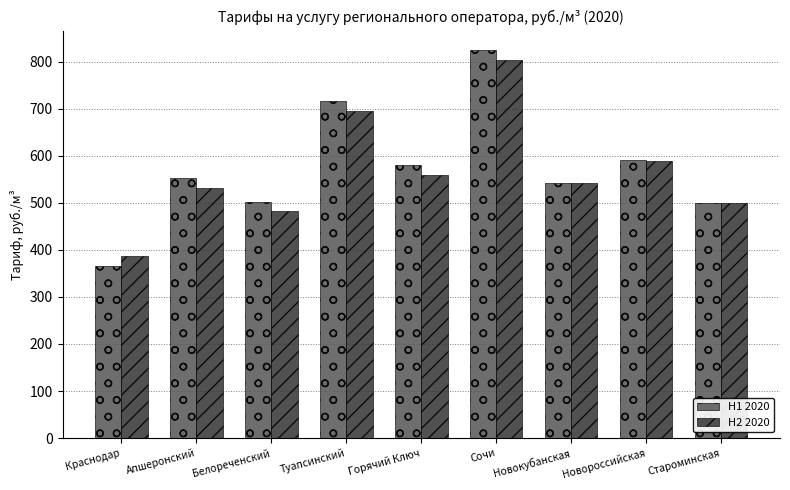

What position from the left is Новороссийская?

8